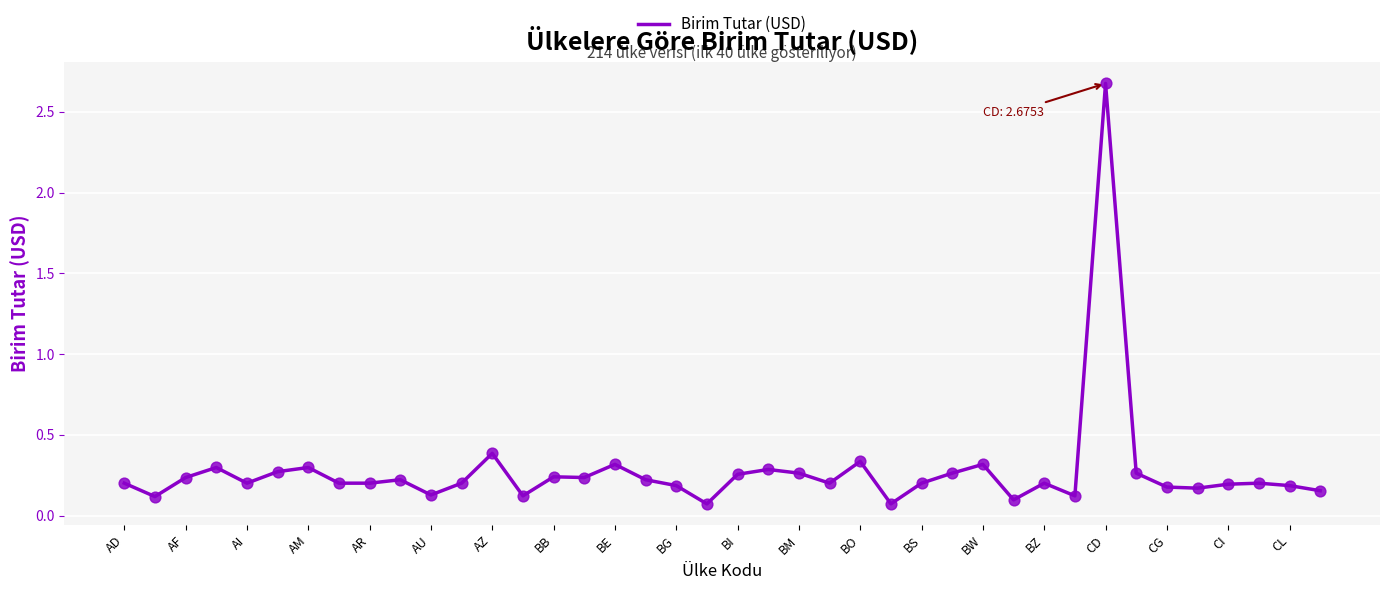

What is the maximum value shown in the chart?

2.7